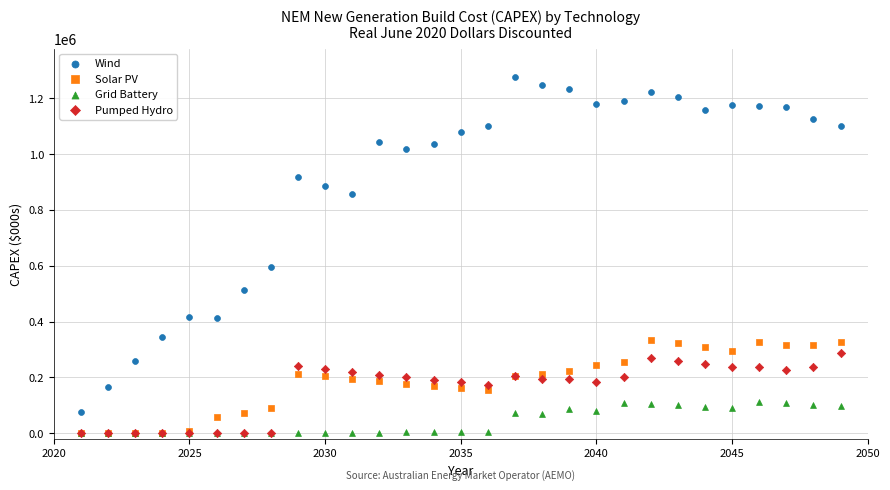

Across all series, what Y value is closest to 638011?

595857.4